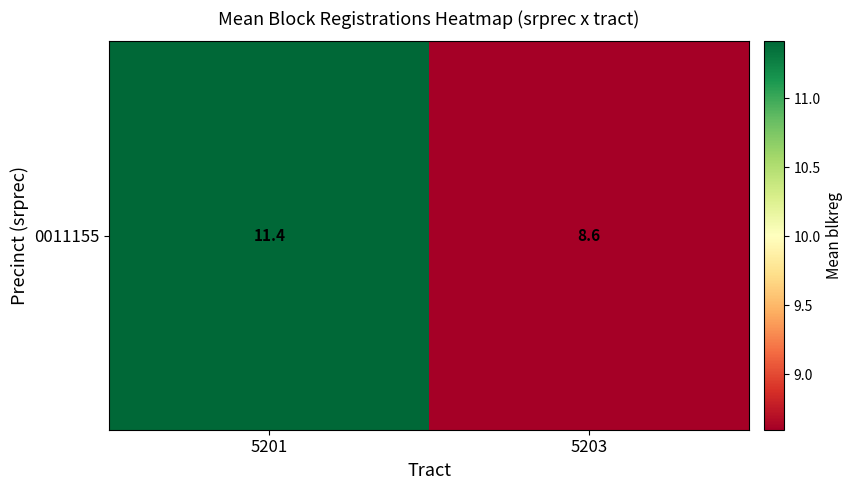

What is the average value?

10.0